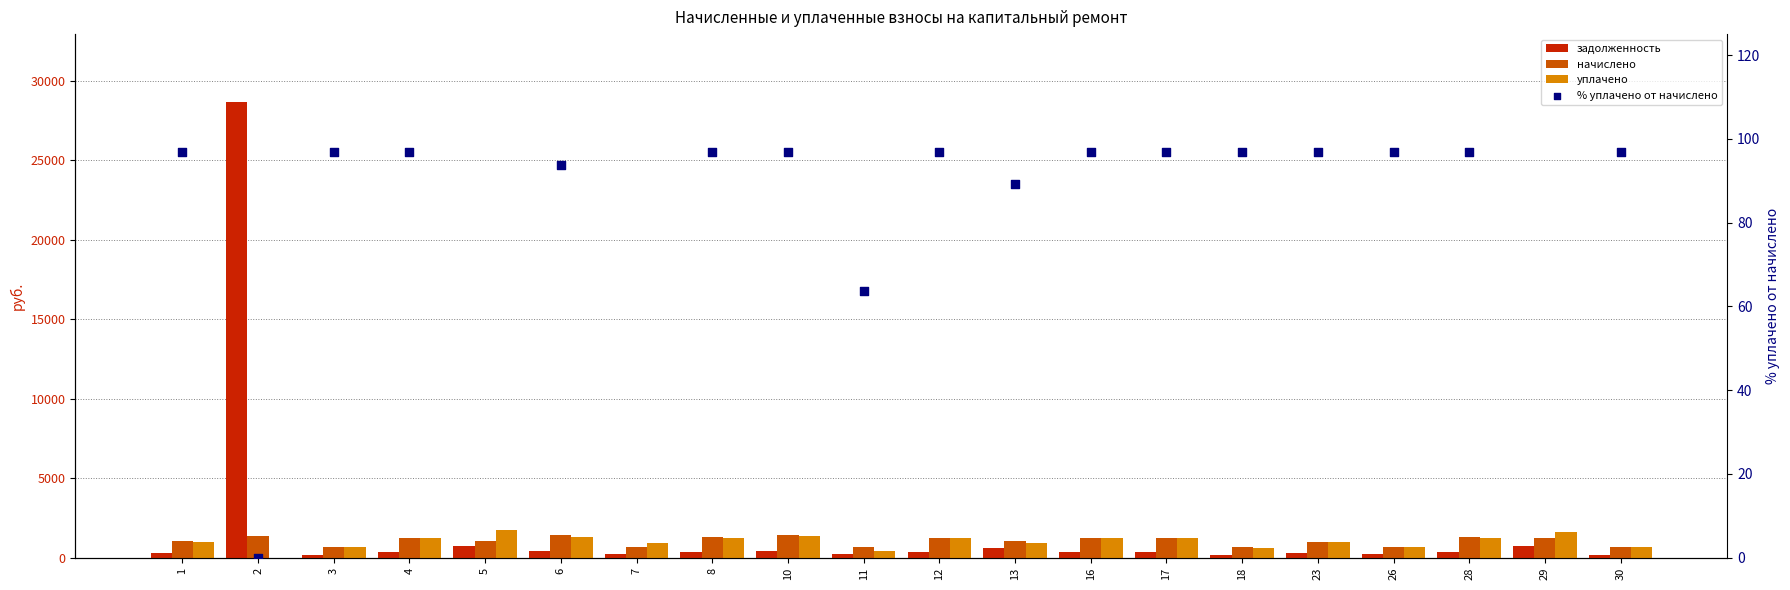

At which category is the sum across all series the highest?

2